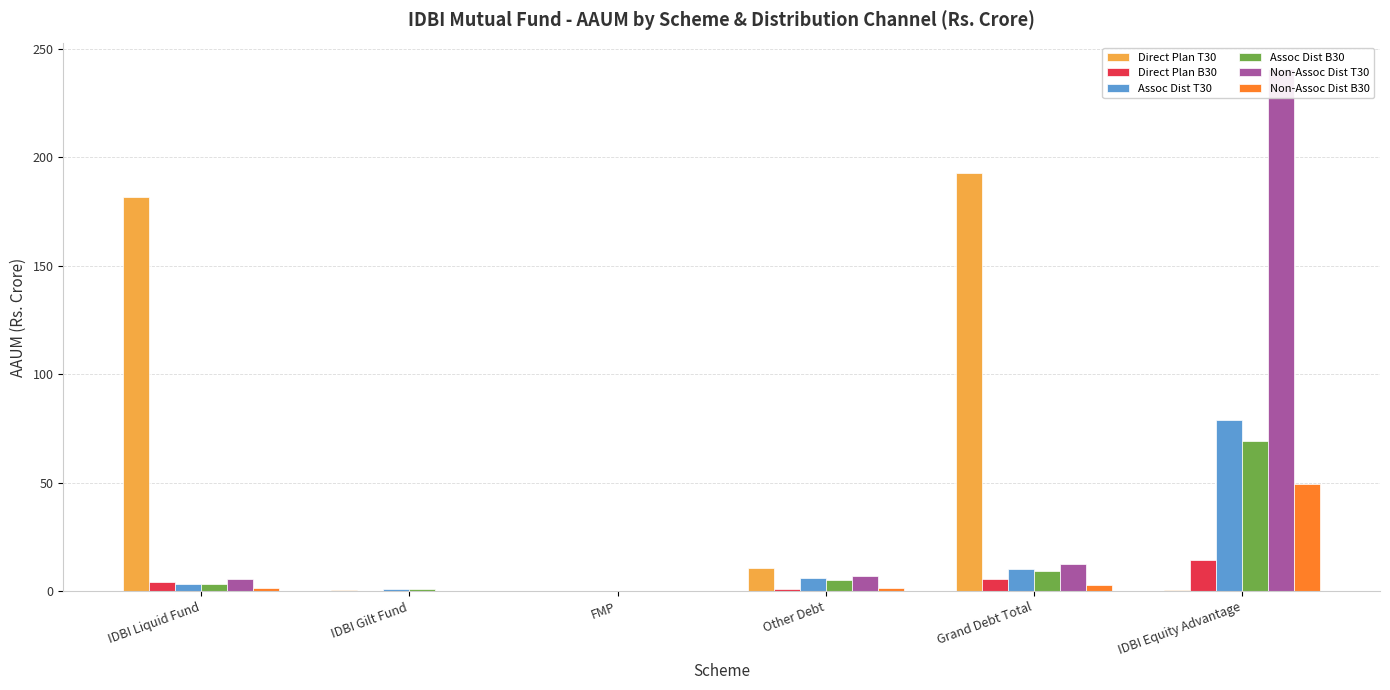

What is the difference between the second highest and second lowest values in the Direct Plan T30 series?

180.8